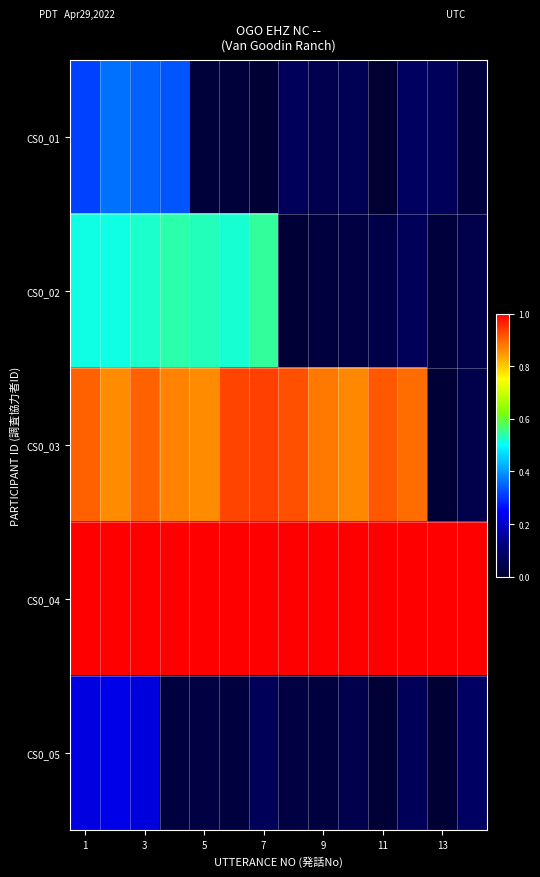

At which category does the chart reach its peak across all series?

9